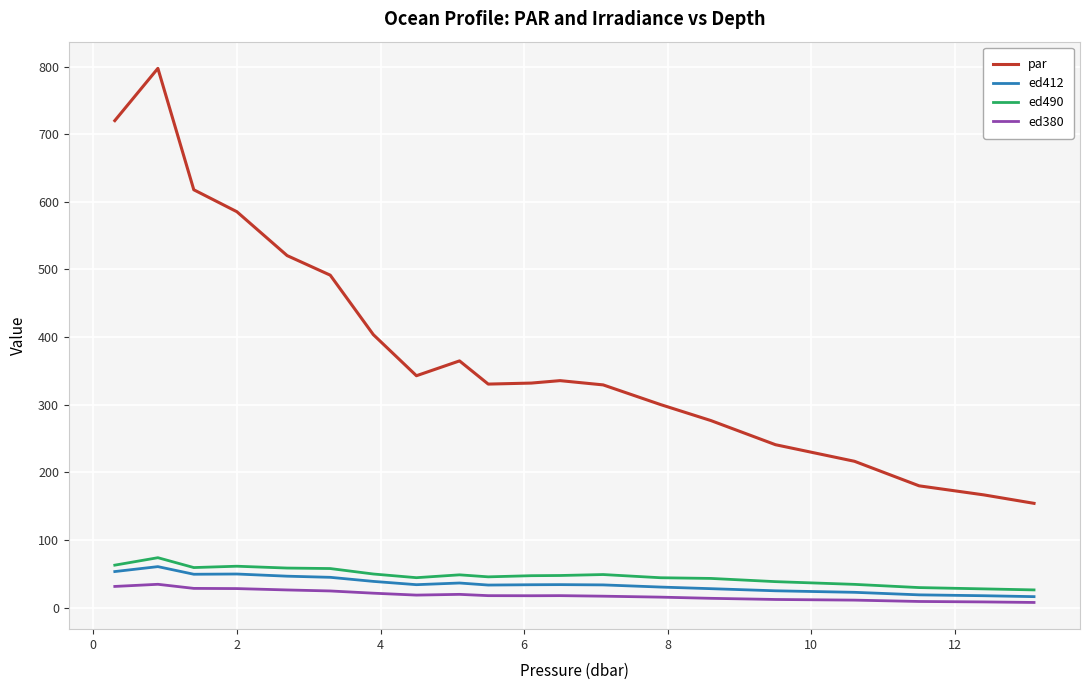

True or false: ed490 and ed412 intersect in this chart.

False